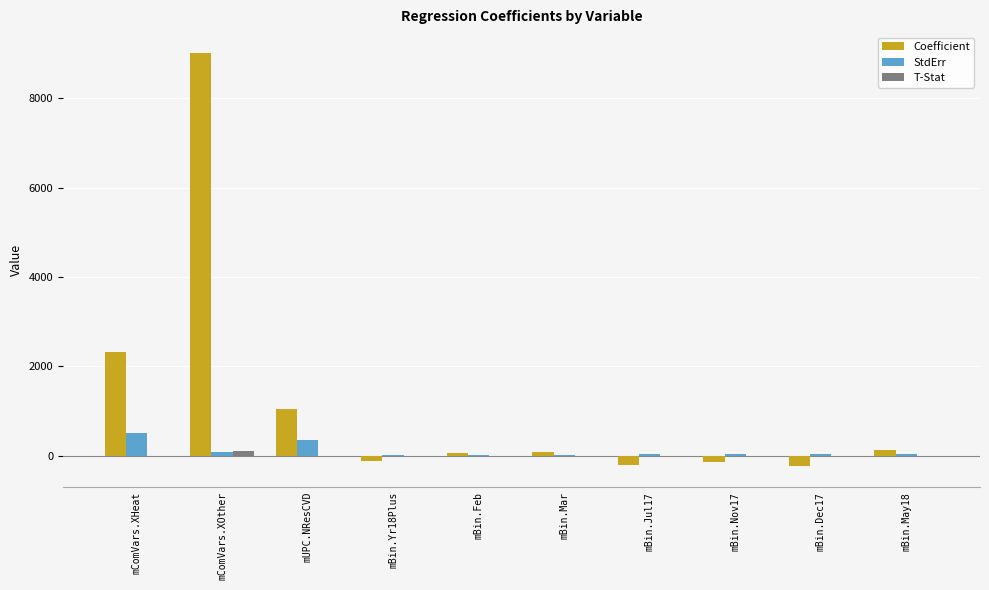

Which category has the highest value across all series?

mComVars.XOther